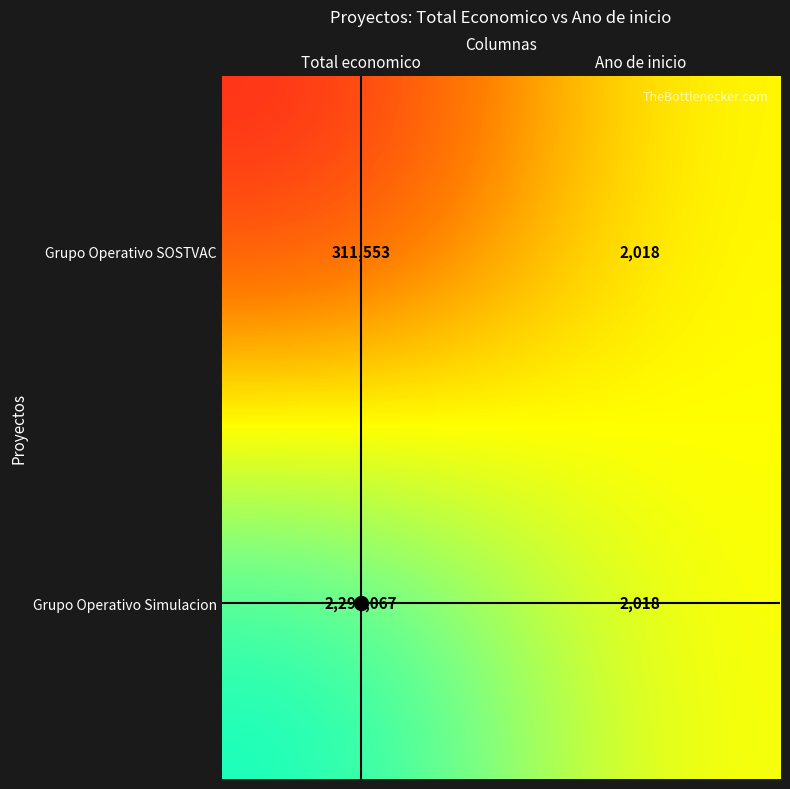

Which series has the widest spread of values?

Grupo Operativo Simulacion